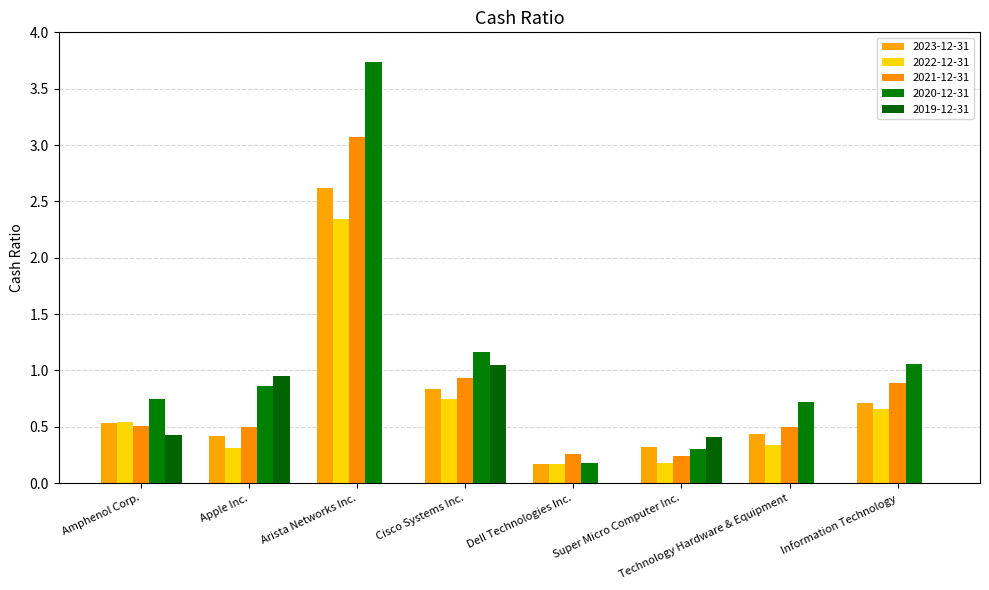

What is the label of the 4th bar from the right?

Dell Technologies Inc.